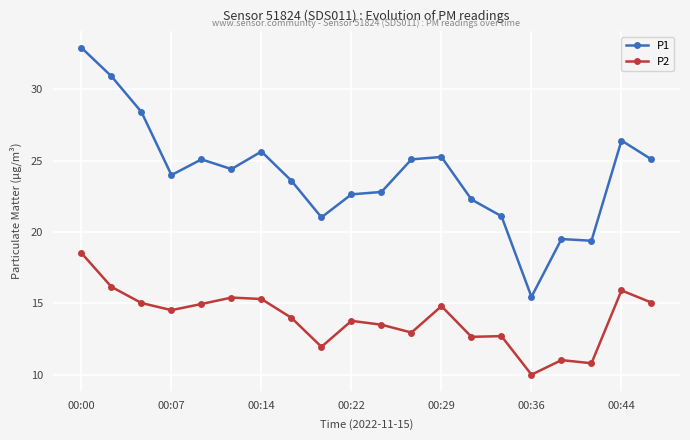

At how many categories does at least one series exceed 14?

20